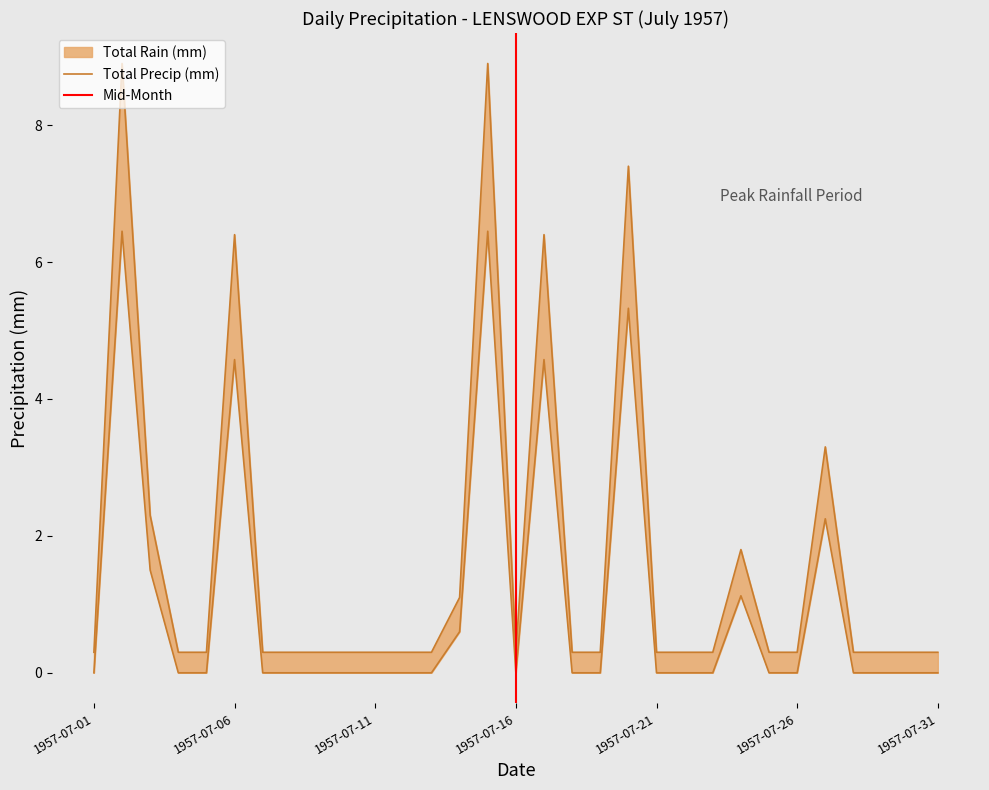

How many data points does each series have?

31